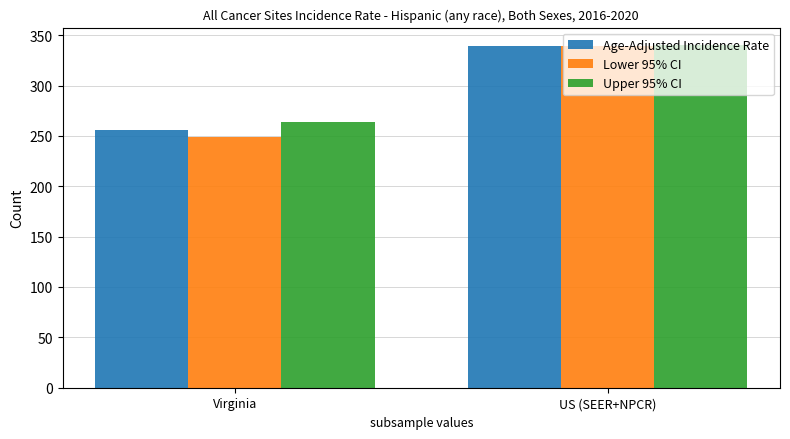

Reading right to left, list all the values displayed in this chart.

Age-Adjusted Incidence Rate: US (SEER+NPCR)=339.6	Virginia=256.1
Lower 95% CI: US (SEER+NPCR)=338.8	Virginia=248.9
Upper 95% CI: US (SEER+NPCR)=340.5	Virginia=263.4